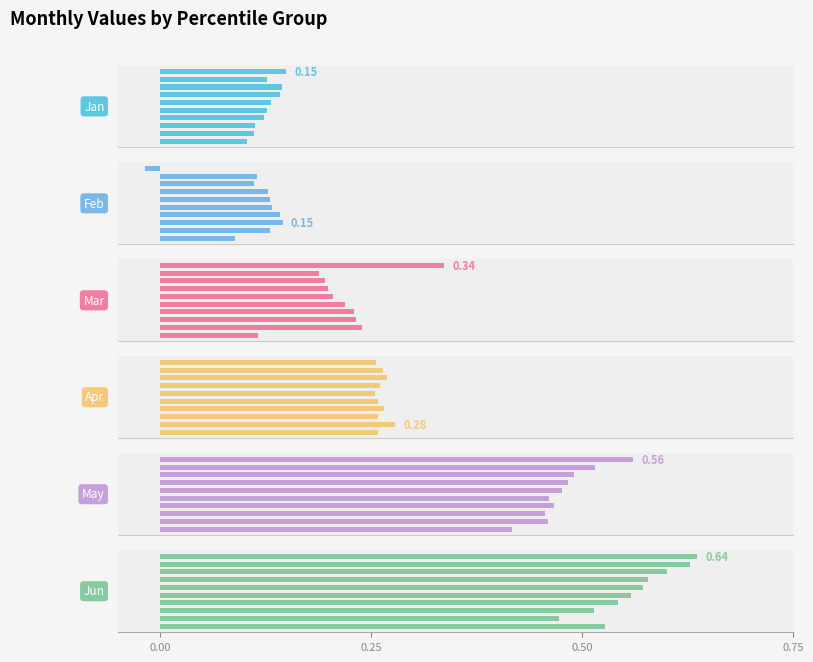

What is the total value across all series at 0.1?

1.7